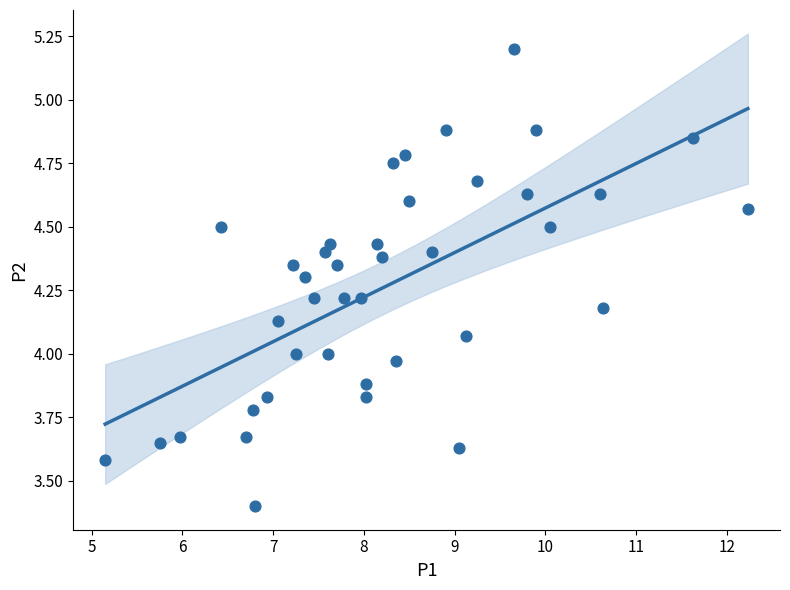

What is the range of Y values (max minus min)?

1.8